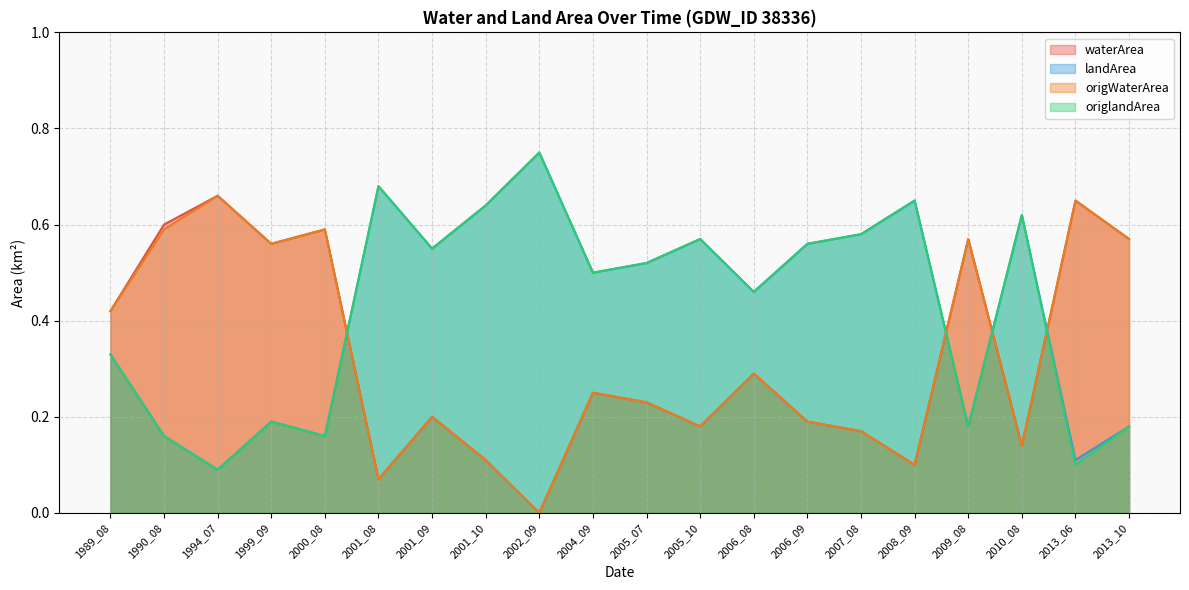

How many interior local valleys does the origWaterArea series have?

6